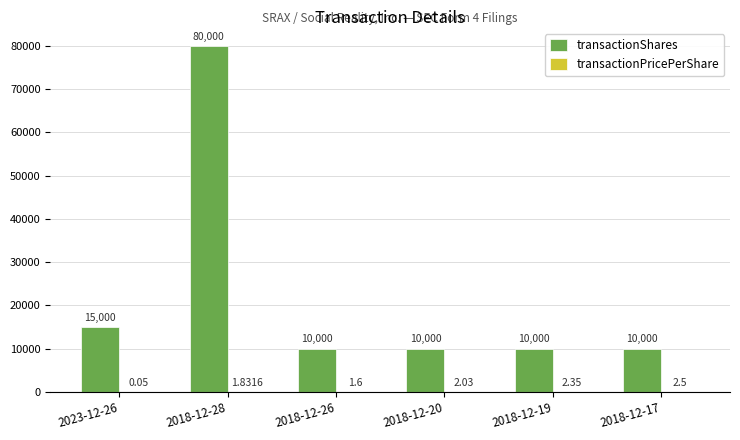

How many data points does each series have?

6